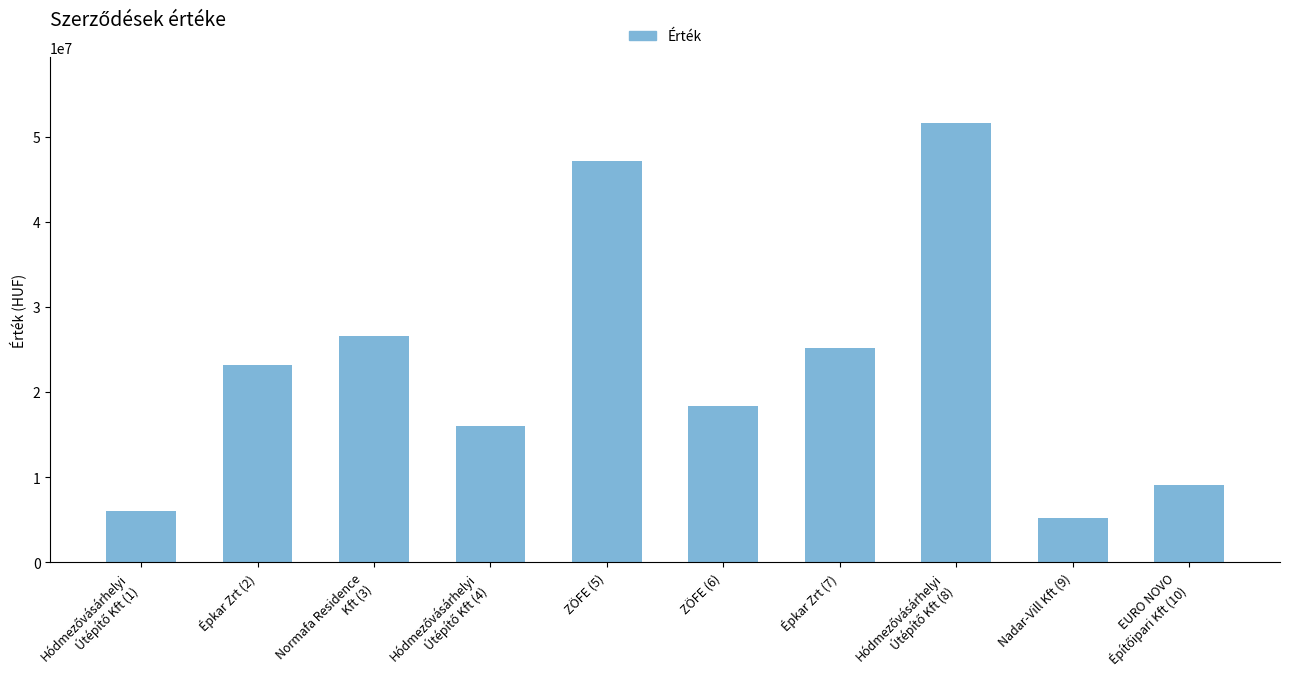

What is the approximate value at Épkar Zrt (2), to the nearest 100?

23196400